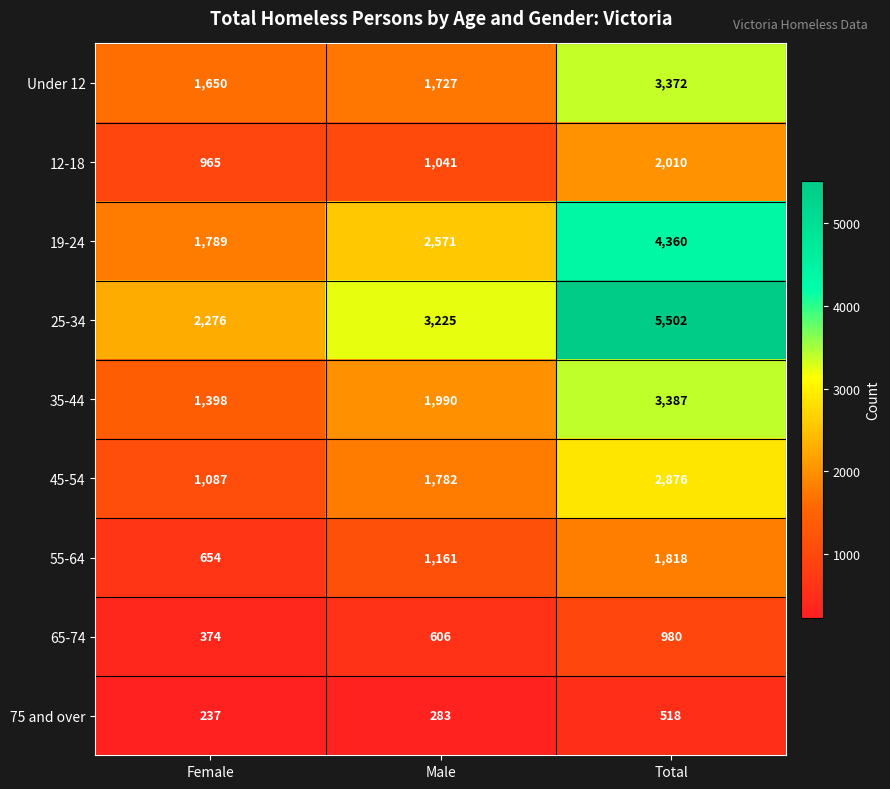

Reading right to left, list all the values displayed in this chart.

Under 12: Total=3372	Male=1727	Female=1650
12-18: Total=2010	Male=1041	Female=965
19-24: Total=4360	Male=2571	Female=1789
25-34: Total=5502	Male=3225	Female=2276
35-44: Total=3387	Male=1990	Female=1398
45-54: Total=2876	Male=1782	Female=1087
55-64: Total=1818	Male=1161	Female=654
65-74: Total=980	Male=606	Female=374
75 and over: Total=518	Male=283	Female=237